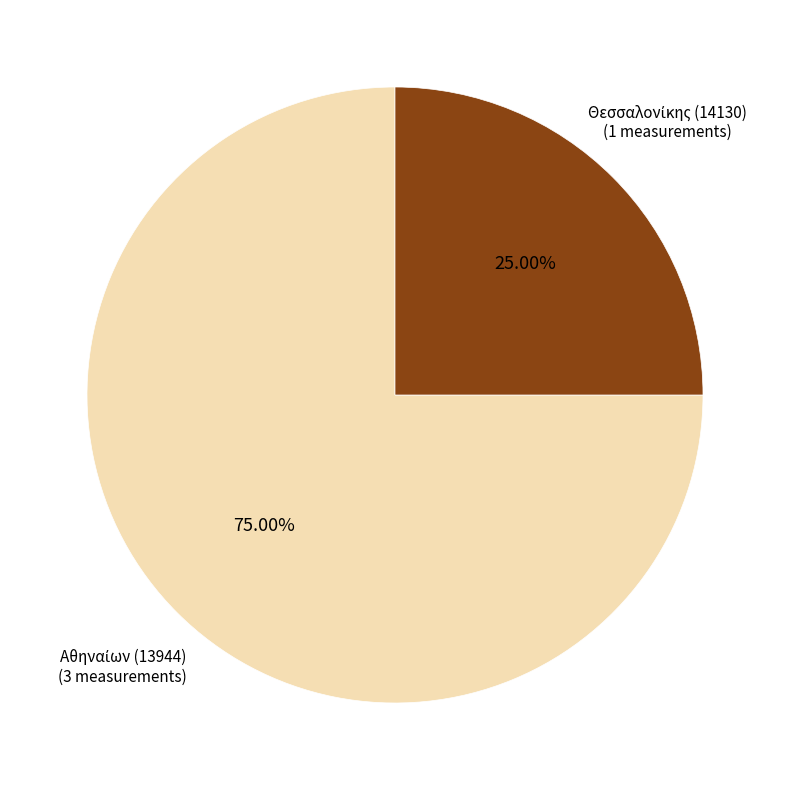

Is there a majority slice in this chart?

Yes